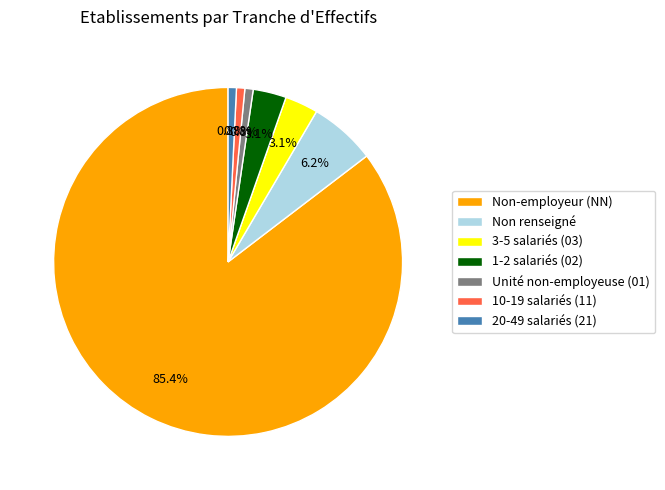

What is the majority slice?

Non-employeur (NN)